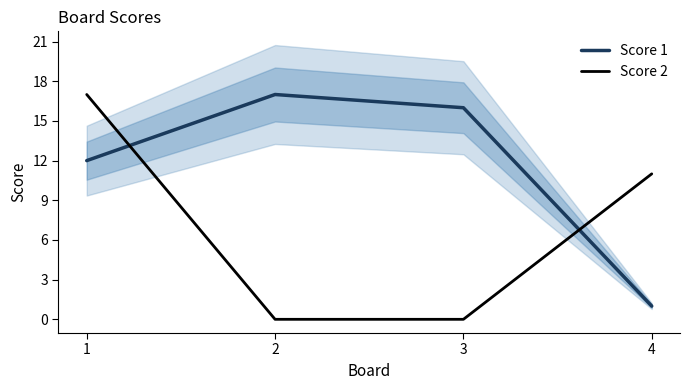

What is the maximum value for Score 2?

17